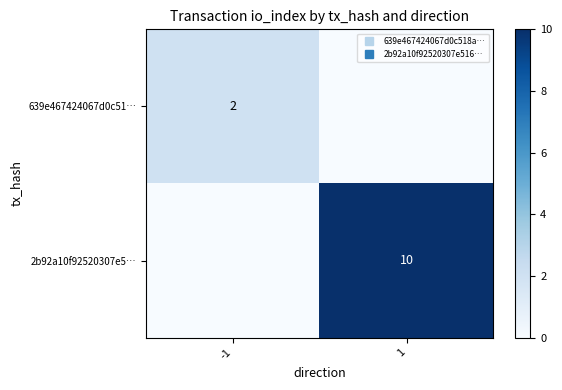

Which series has the largest total across all categories?

2b92a10f92520307e5…